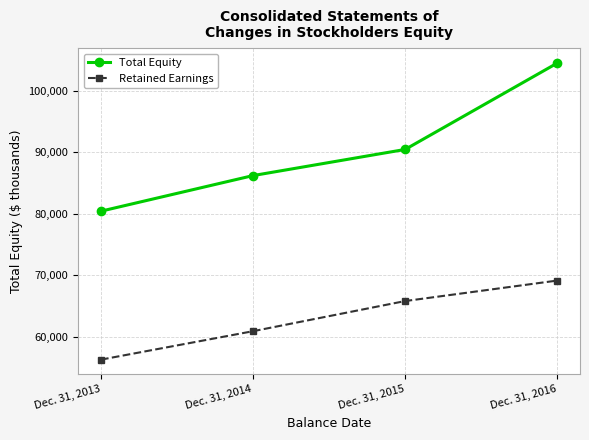

How many series are shown in this chart?

2